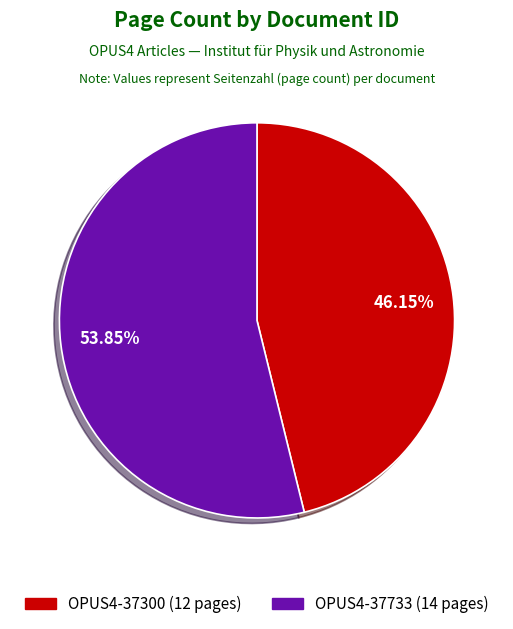

What is the largest slice in the pie chart?

OPUS4-37733